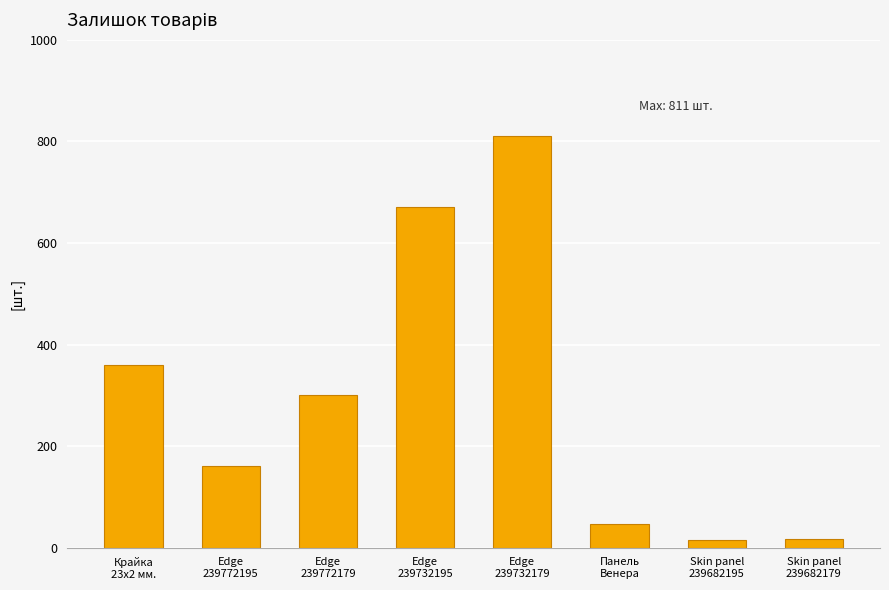

What is the minimum value shown in the chart?

16